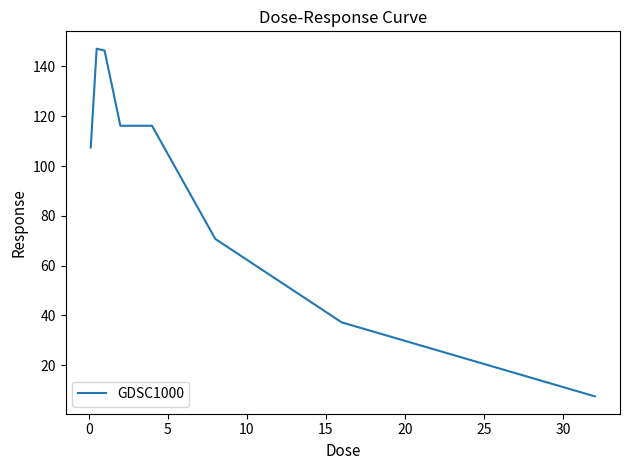

What is the greatest value displayed?

147.1